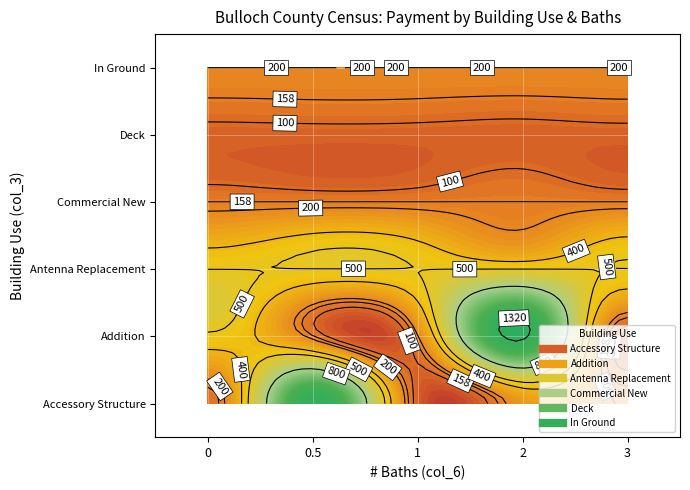

What is the difference between the Accessory Structure values at 0 and 1?

60.0